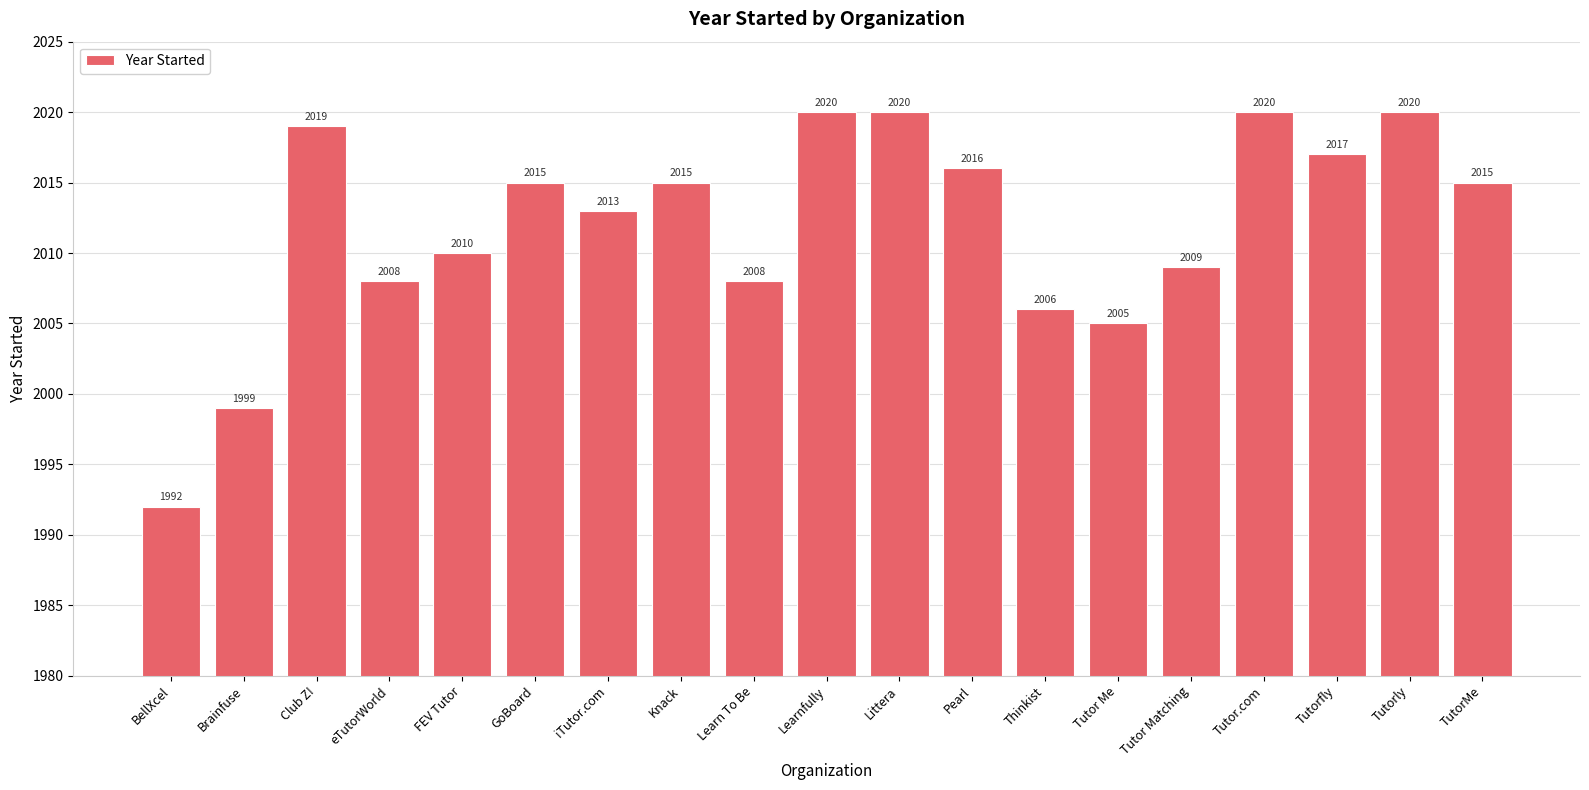

What is the change in value from Knack to Tutor.com?

+5